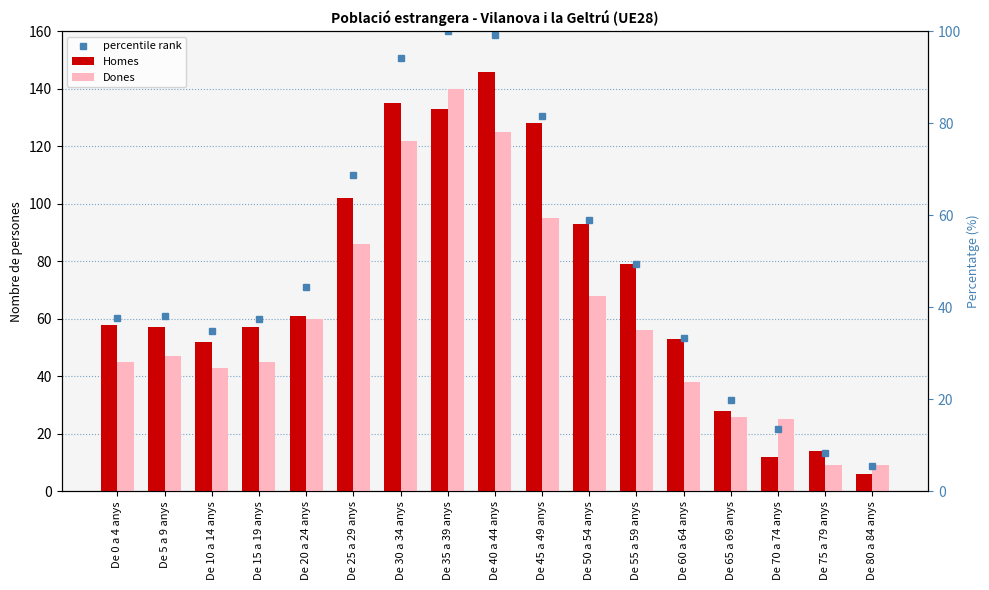

At which label does Homes reach its peak?

De 40 a 44 anys